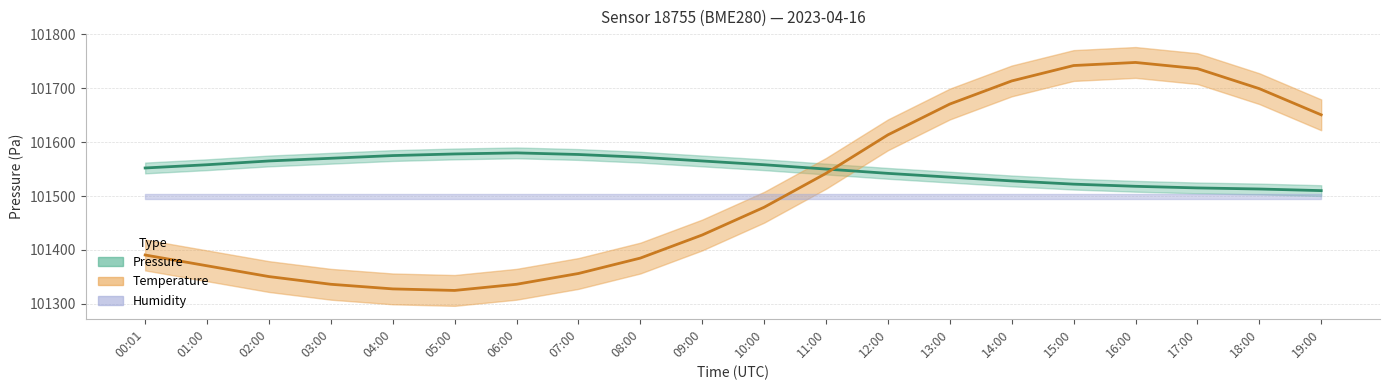

Where is the first local maximum for Temperature (center)?

16:00